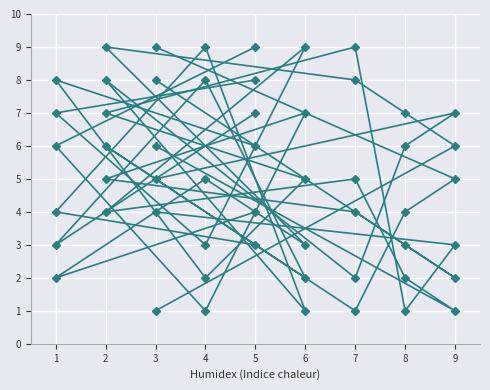

The value of col_2 at 2 is 7. True or false?

False